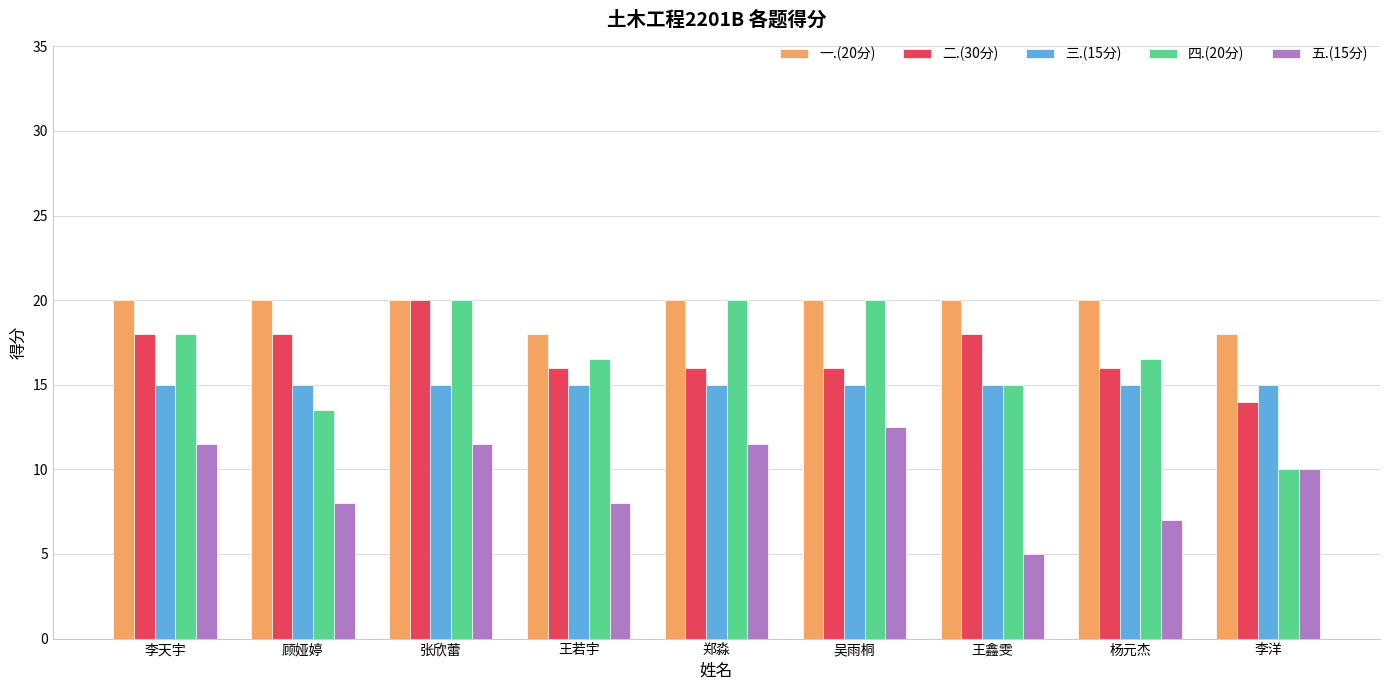

How many distinct data groups are displayed?

5